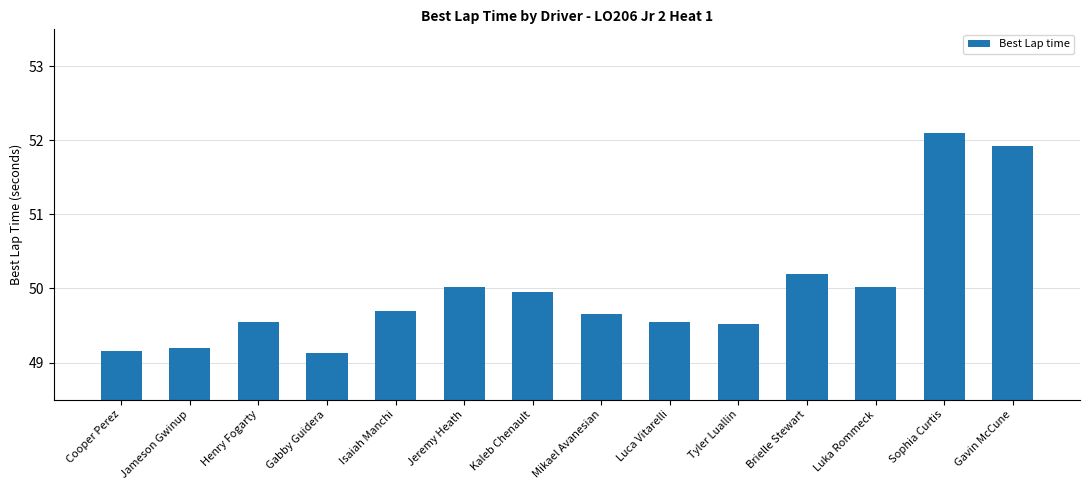

What is the change in value from Gabby Guidera to Luka Rommeck?

+0.9